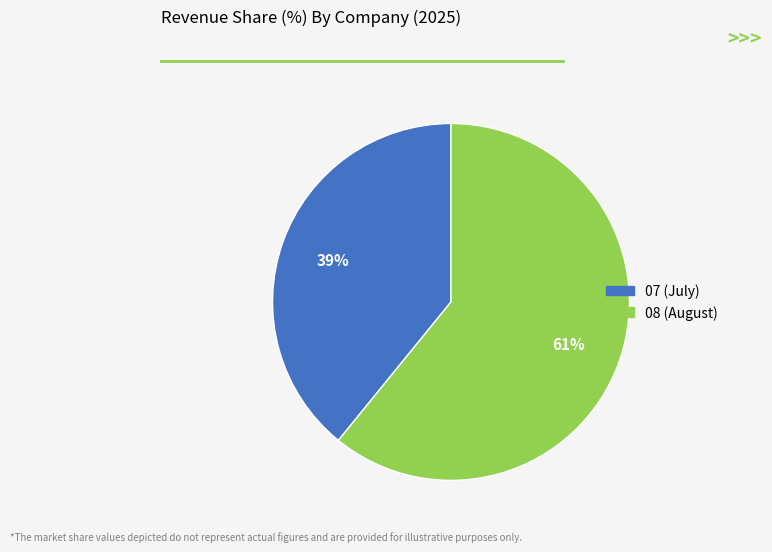

Is it true that 07 is 48% of the pie?

False